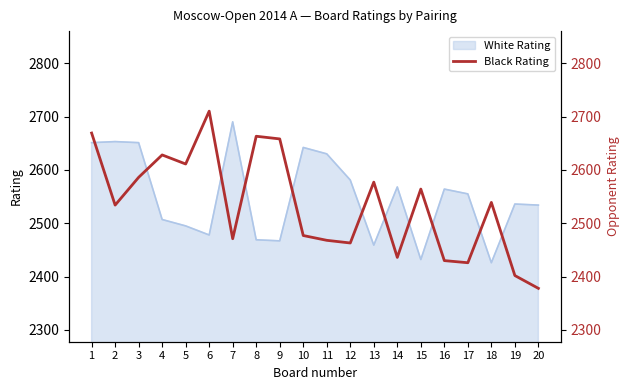

True or false: White Rating has a value of 737 at 17.

False